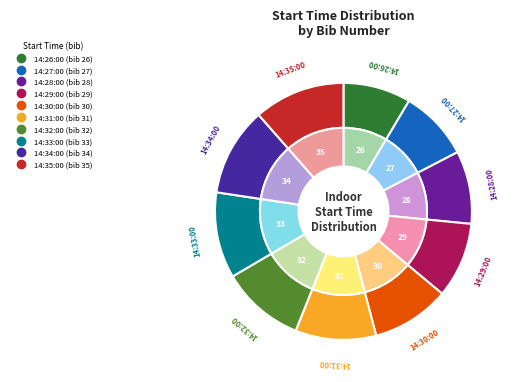

Which slice is the largest?

14:35:00